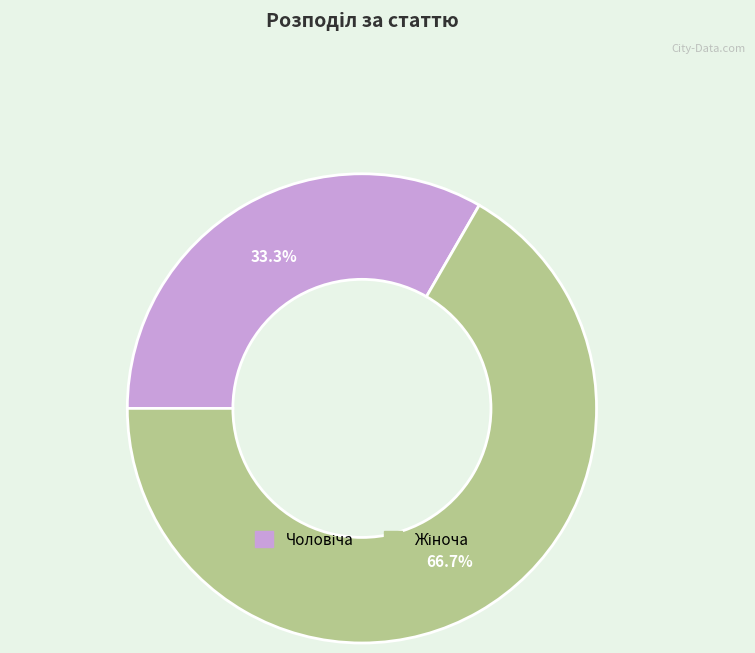

Does any single category account for the majority?

Yes